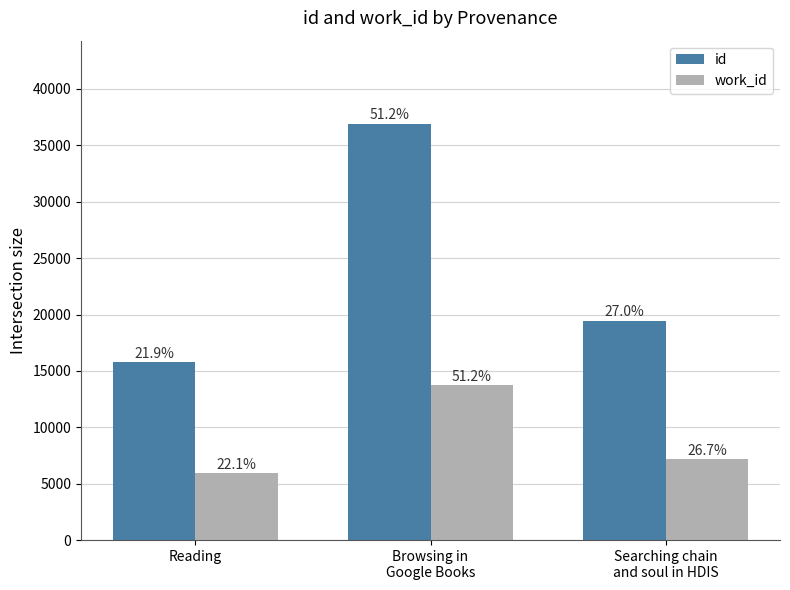

What is the highest value of the id series?

36902